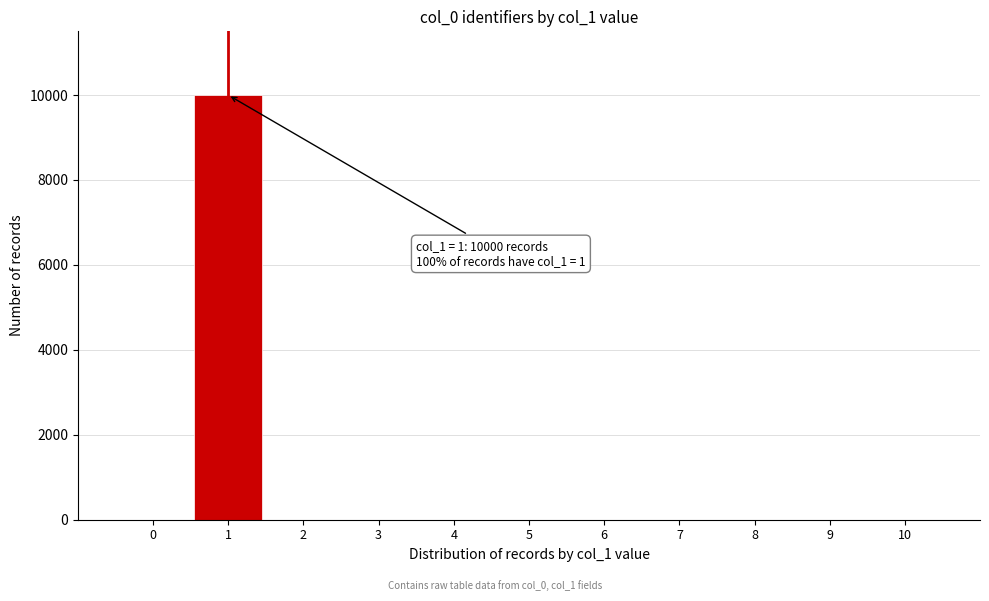

Reading left to right, transcribe all the data shown in this chart.

0=0	1=10000	2=0	3=0	4=0	5=0	6=0	7=0	8=0	9=0	10=0